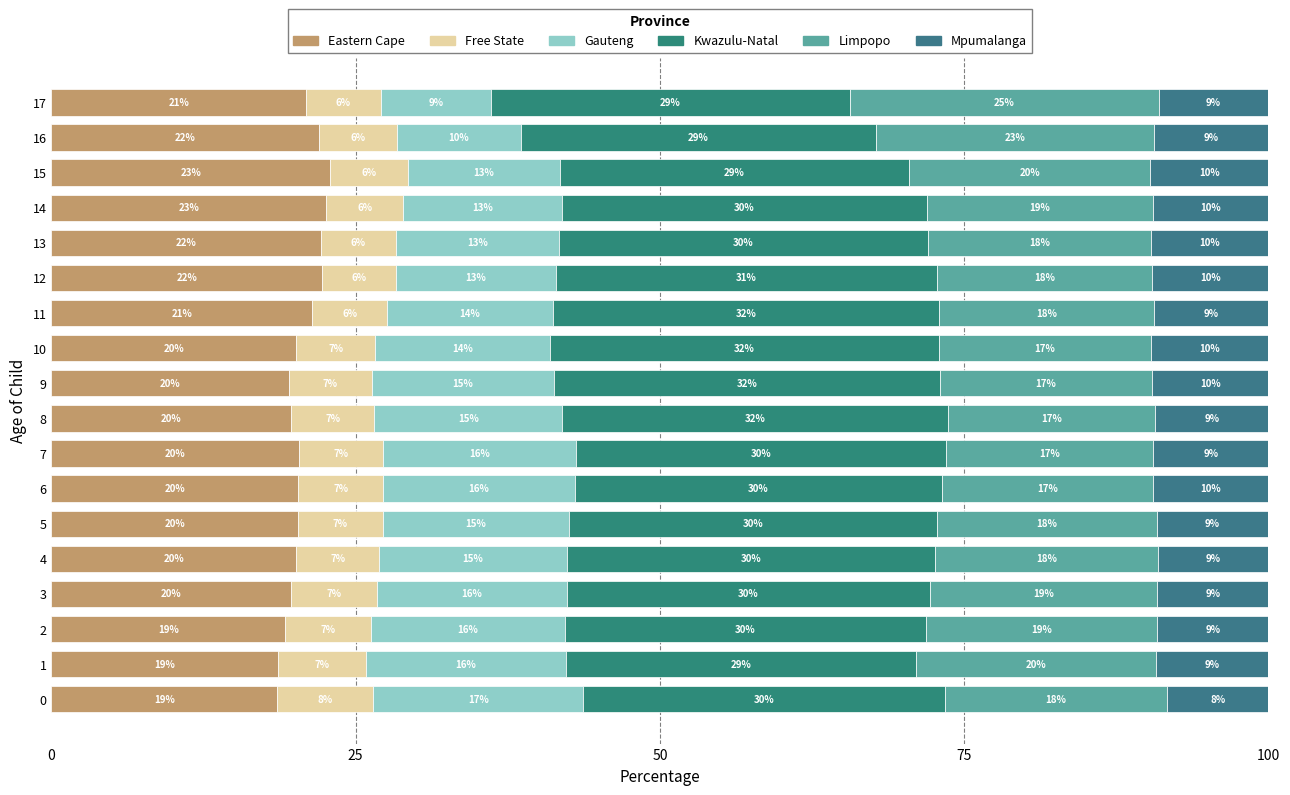

How many data points in Eastern Cape are above 20?

12